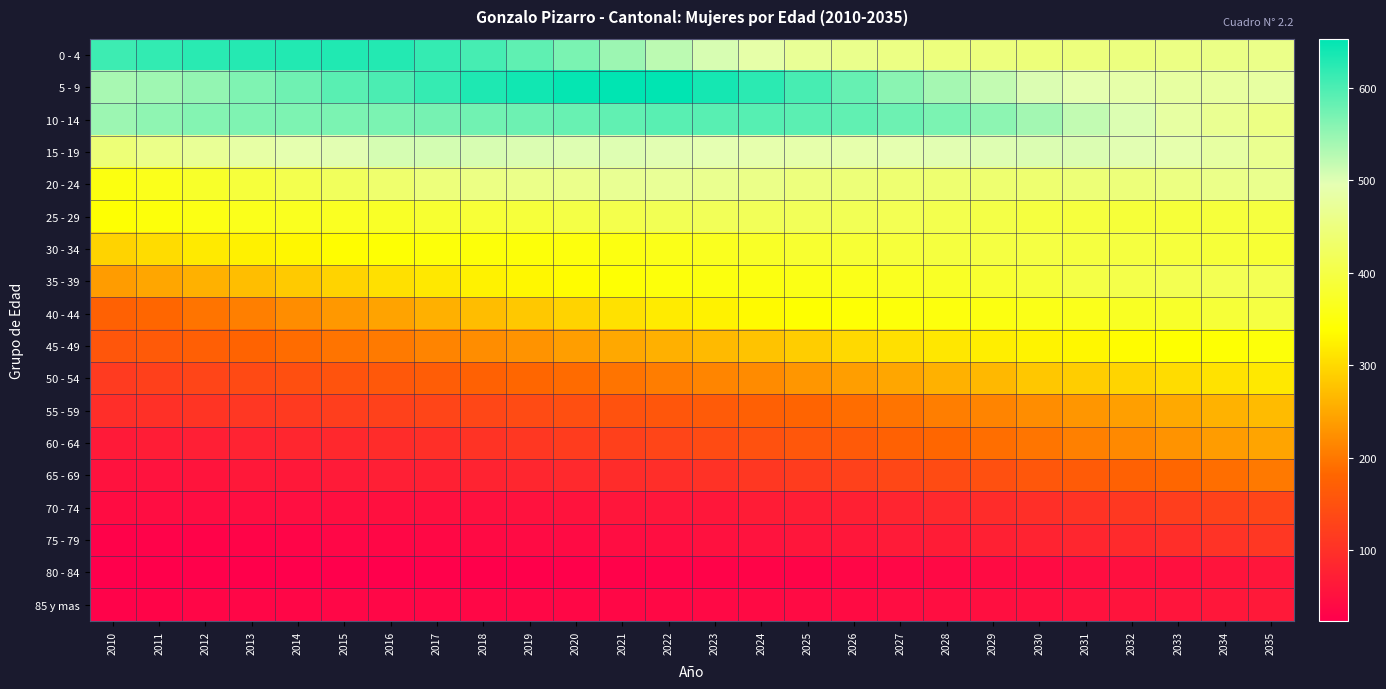

Which has a higher value, 2035 or 2014?

2014